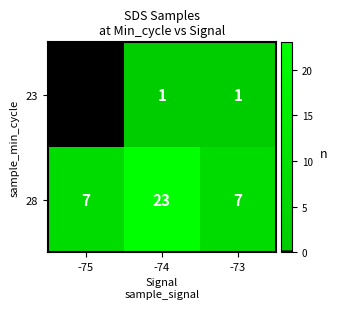

True or false: 23 has a value of 1 at -73.

True